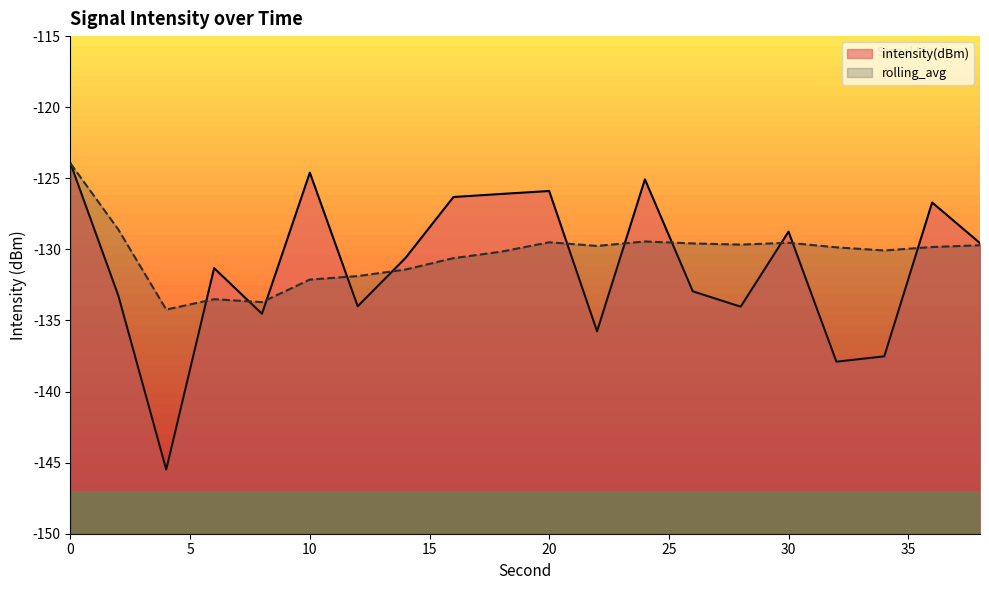

Which category has the lowest value in the rolling_avg series?

4